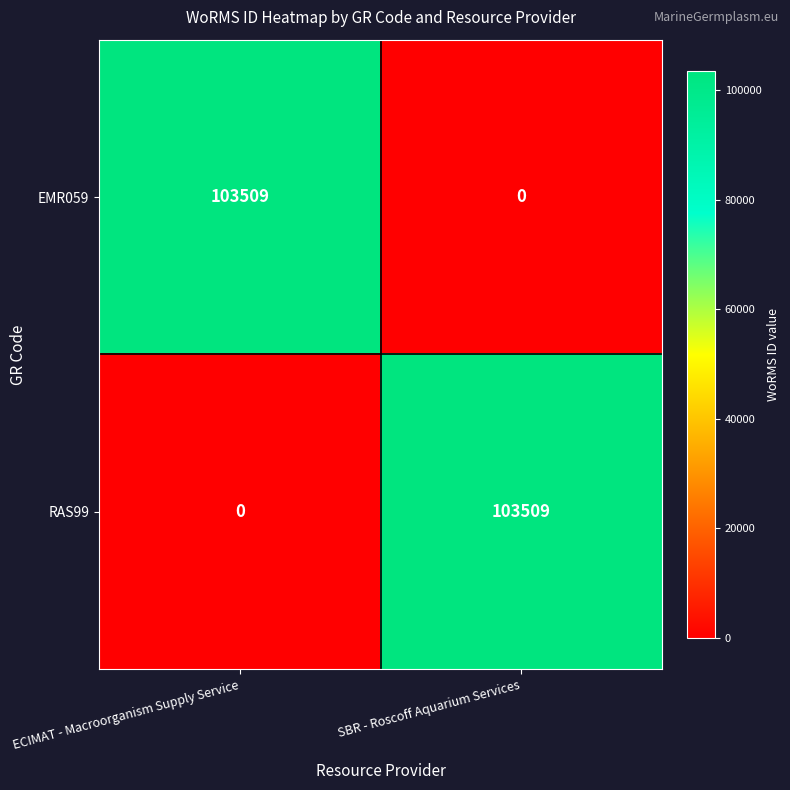

What is the difference between the RAS99 values at ECIMAT - Macroorganism Supply Service and SBR - Roscoff Aquarium Services?

103509